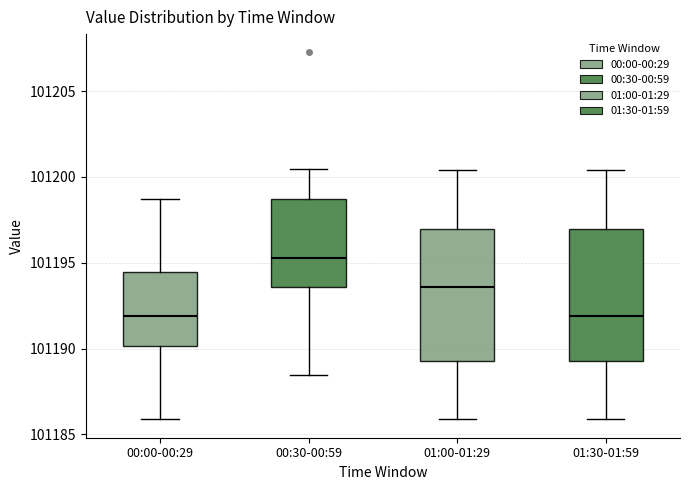

Reading left to right, read every box against the y-axis: the position of its median line, the range the box covers, and the ends of its whiskers. The values are not printed on the chart, so give them approximately, as read against the axis.

00:00-00:29: median 101192.0, box 101190.0 to 101194.5, whiskers 101186.0 to 101198.5
00:30-00:59: median 101195.5, box 101193.5 to 101198.5, whiskers 101188.5 to 101200.5
01:00-01:29: median 101193.5, box 101189.5 to 101197.0, whiskers 101186.0 to 101200.5
01:30-01:59: median 101192.0, box 101189.5 to 101197.0, whiskers 101186.0 to 101200.5